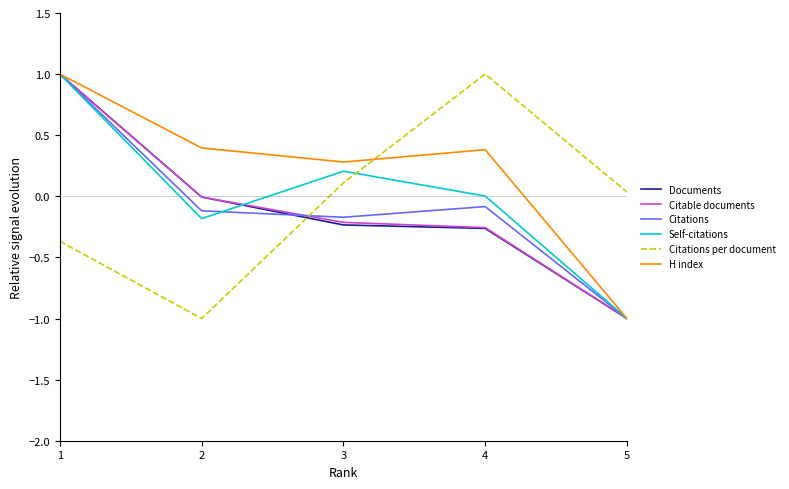

How many interior local valleys does the H index series have?

1